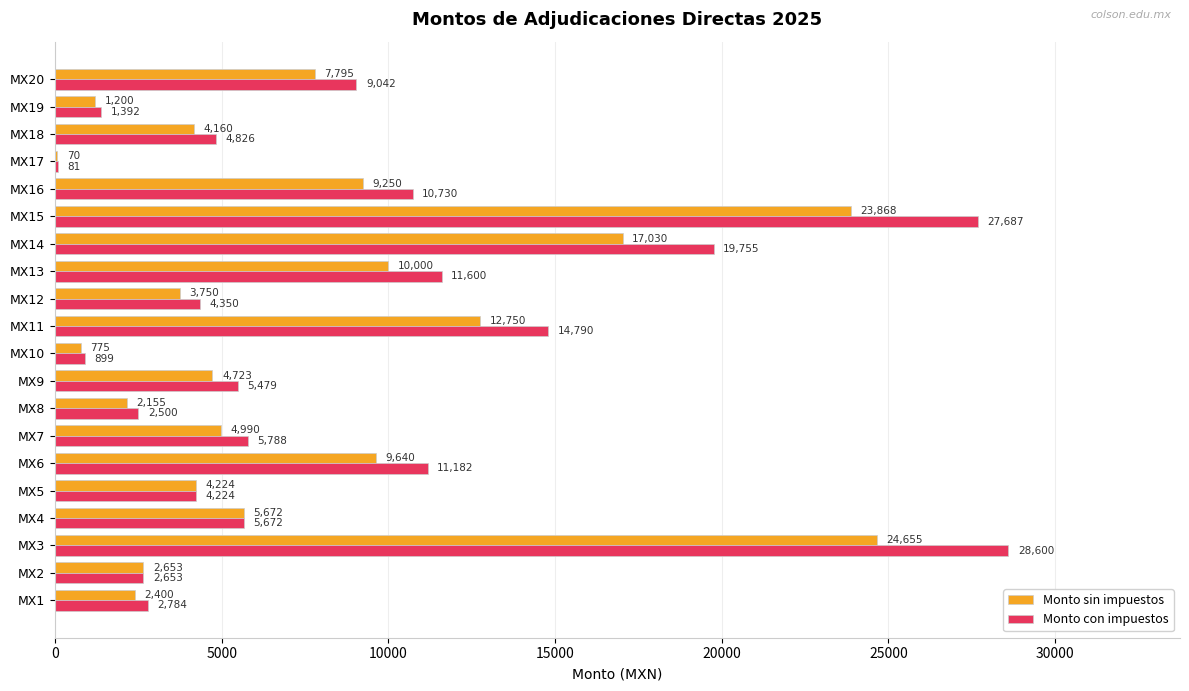

What is the greatest value displayed?

28600.0